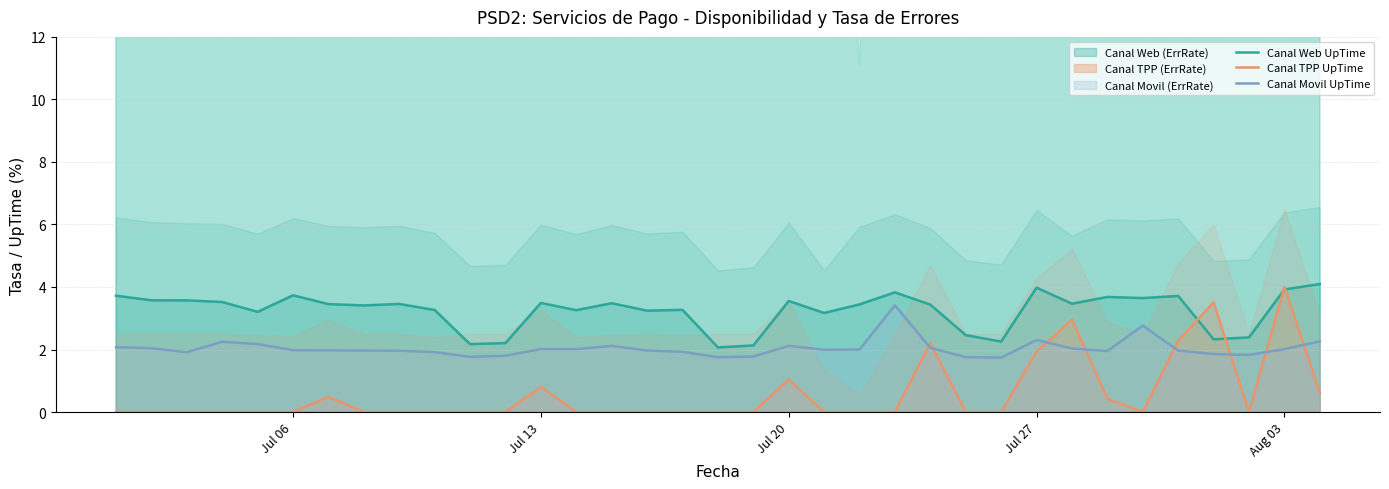

At how many categories does at least one series exceed 2?

35